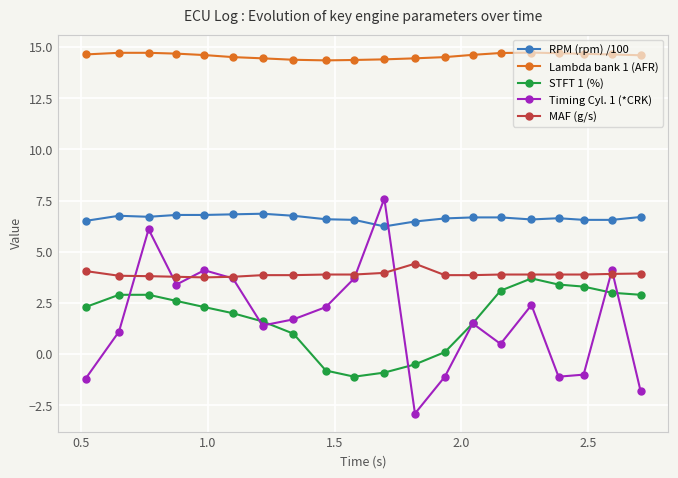

What is the value of the Timing Cyl. 1 (*CRK) point at the 5th from the left?

4.1